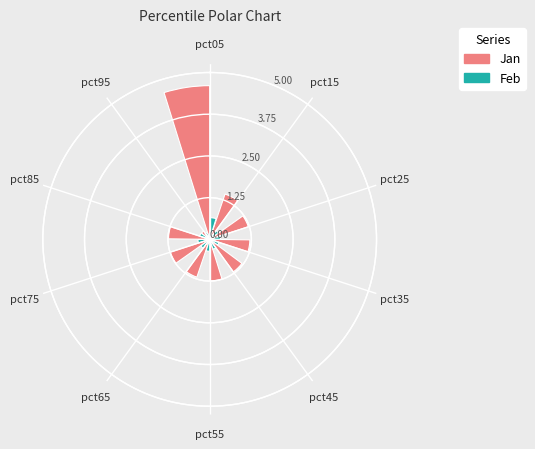

Rank the categories by Feb value from lowest to highest.

pct95, pct35, pct45, pct85, pct15, pct25, pct65, pct75, pct55, pct05